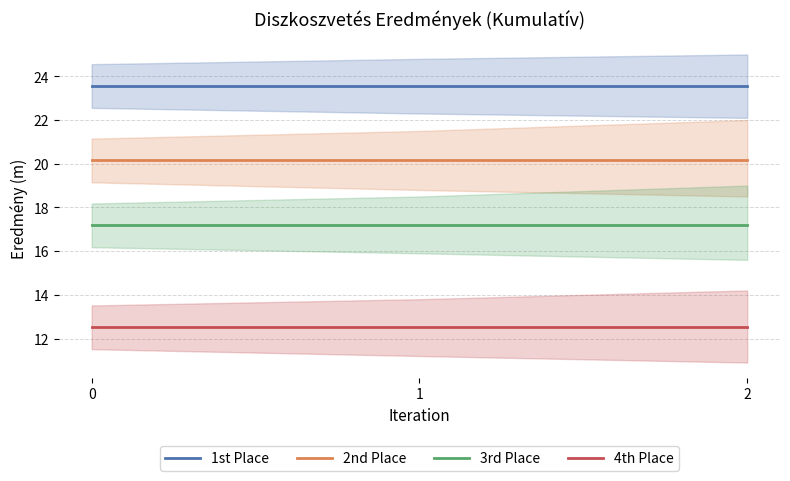

What is the value of the 1st Place point at the 3rd from the left?

23.6